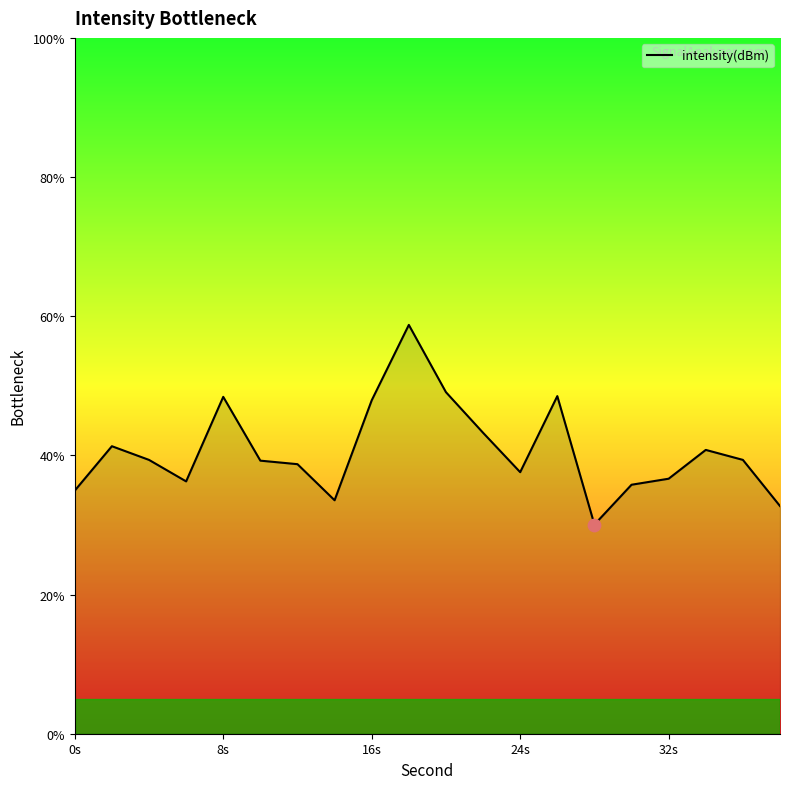

What is the minimum value shown in the chart?

30.1